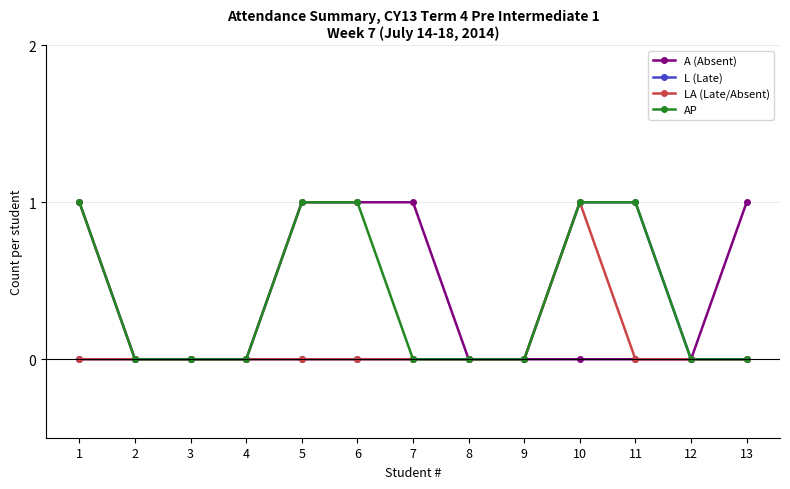

What is the total value across all series at 1?

2